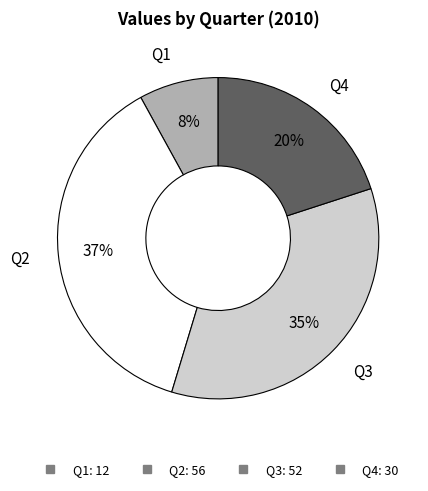

What is the ratio of the value at Q2 to the value at Q3?

1.1